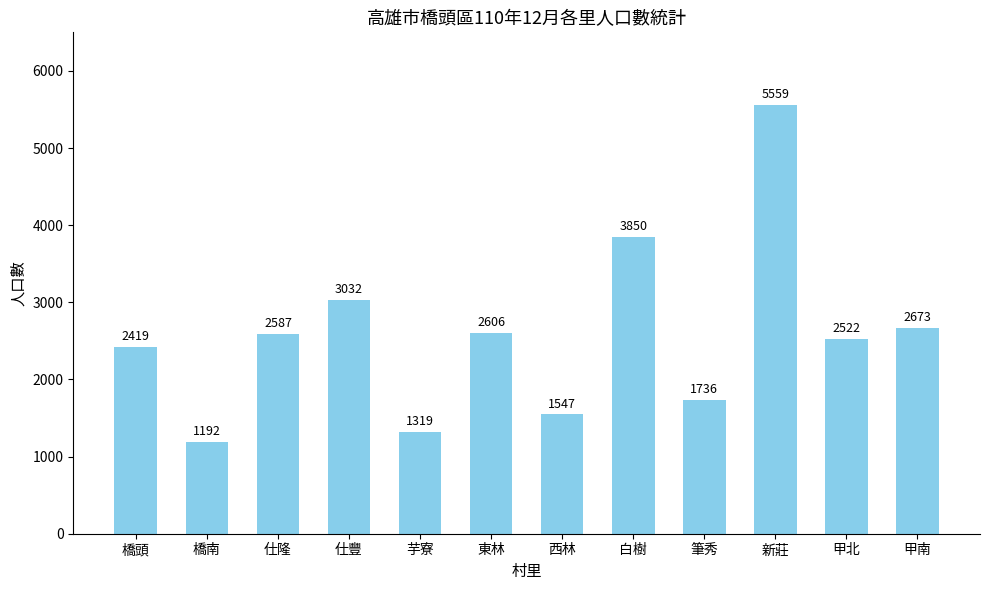

Read the value at 筆秀, to the nearest 10.

1740